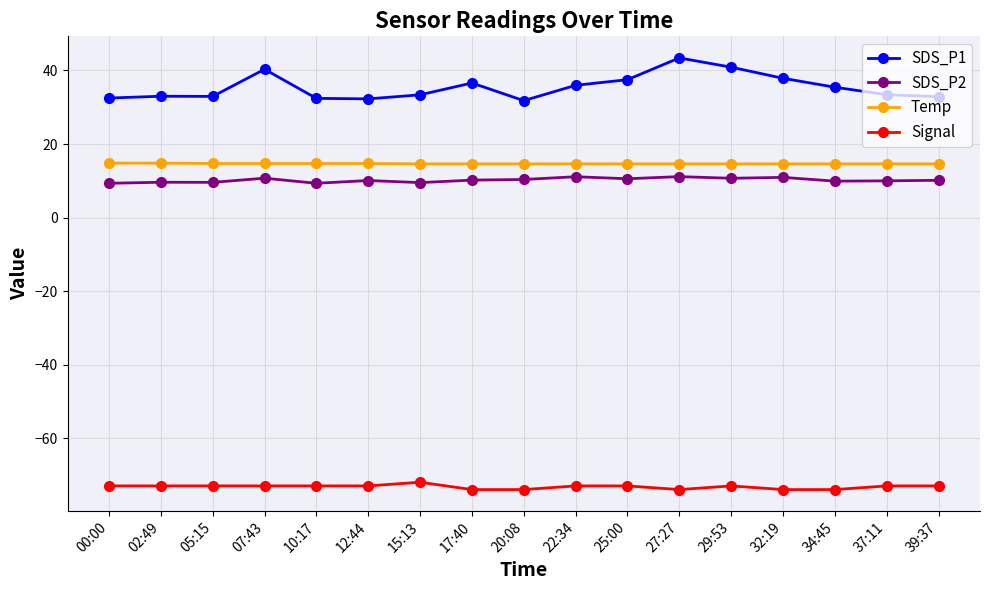

What is the maximum value for SDS_P1?

43.4